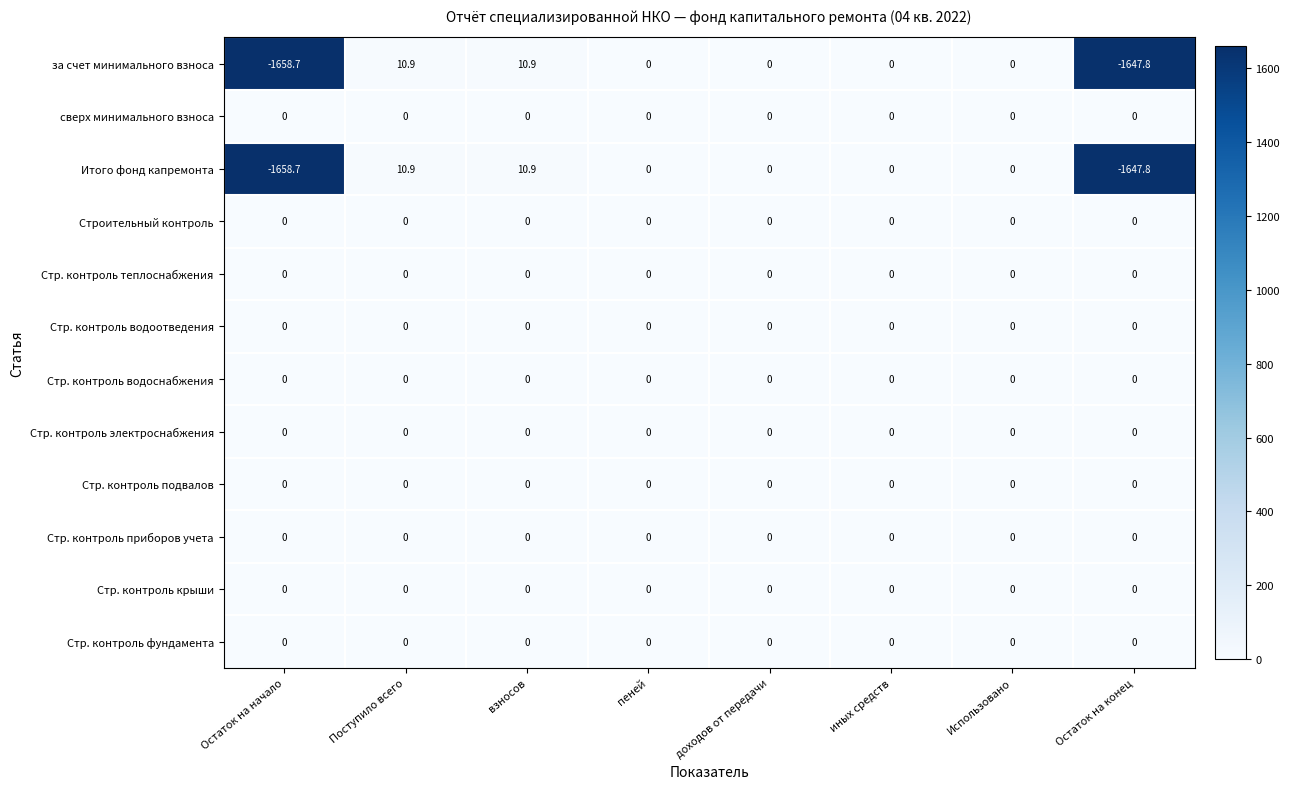

How many data points does each series have?

8